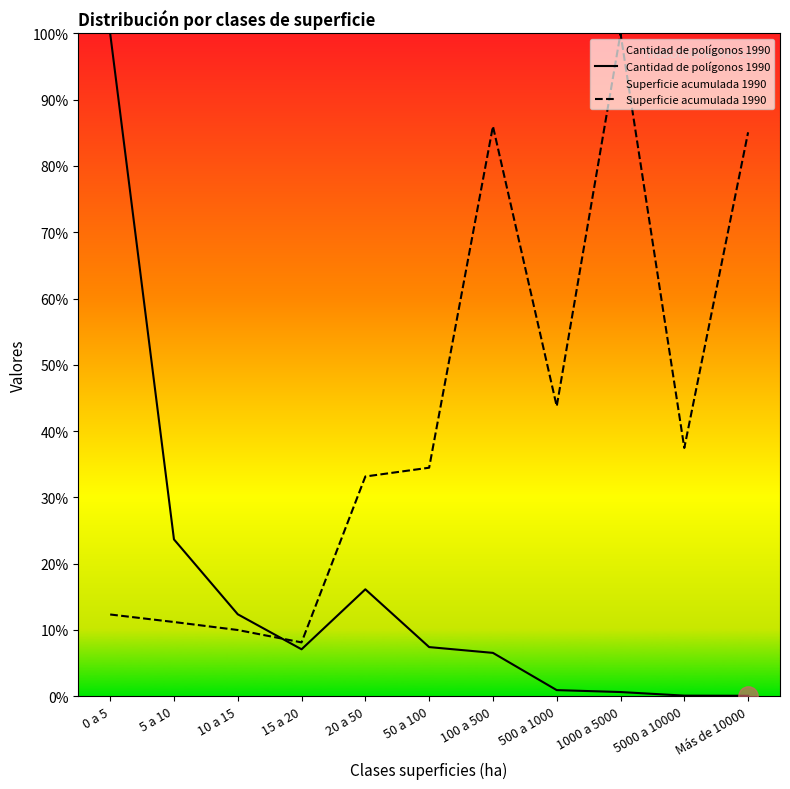

What is the label of the 1st point from the right?

Más de 10000